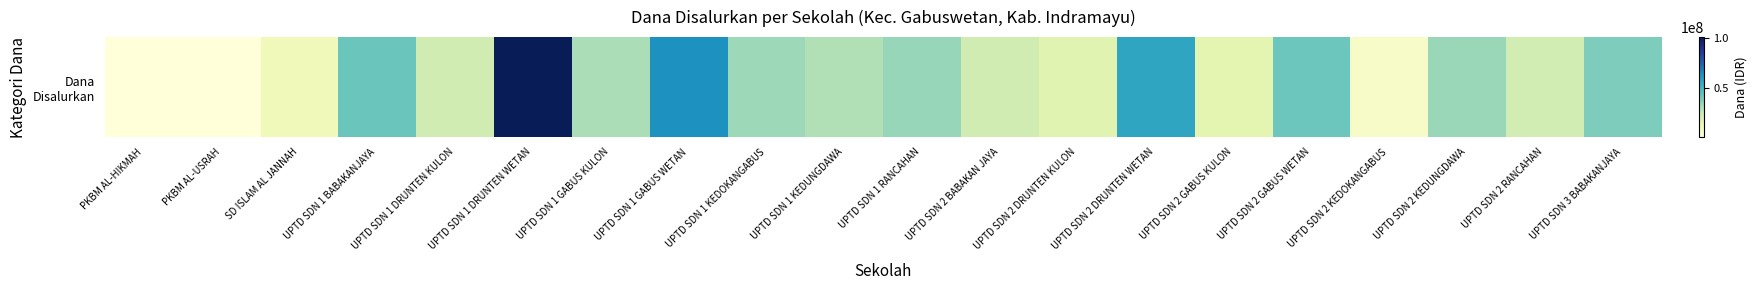

Rank the categories by value from highest to lowest.

UPTD SDN 1 DRUNTEN WETAN, UPTD SDN 1 GABUS WETAN, UPTD SDN 2 DRUNTEN WETAN, UPTD SDN 1 BABAKANJAYA, UPTD SDN 2 GABUS WETAN, UPTD SDN 3 BABAKANJAYA, UPTD SDN 1 RANCAHAN, UPTD SDN 2 KEDUNGDAWA, UPTD SDN 1 KEDOKANGABUS, UPTD SDN 1 GABUS KULON, UPTD SDN 1 KEDUNGDAWA, UPTD SDN 1 DRUNTEN KULON, UPTD SDN 2 BABAKAN JAYA, UPTD SDN 2 RANCAHAN, UPTD SDN 2 DRUNTEN KULON, UPTD SDN 2 GABUS KULON, SD ISLAM AL JANNAH, UPTD SDN 2 KEDOKANGABUS, PKBM AL-HIKMAH, PKBM AL-USRAH